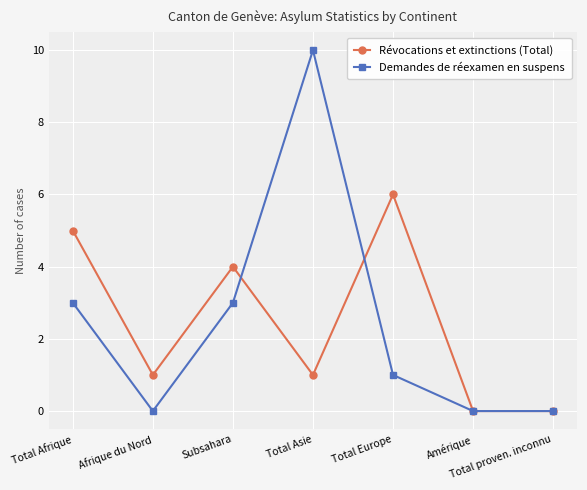

Between which two adjacent categories do Demandes de réexamen en suspens and Révocations et extinctions (Total) first intersect?

Subsahara and Total Asie